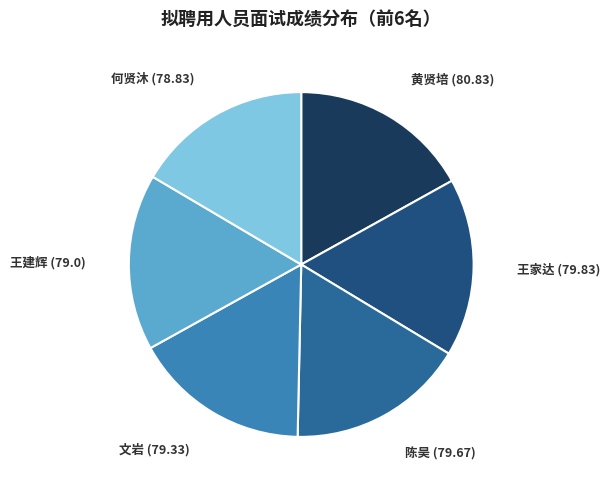

How many slices are in this pie chart?

6